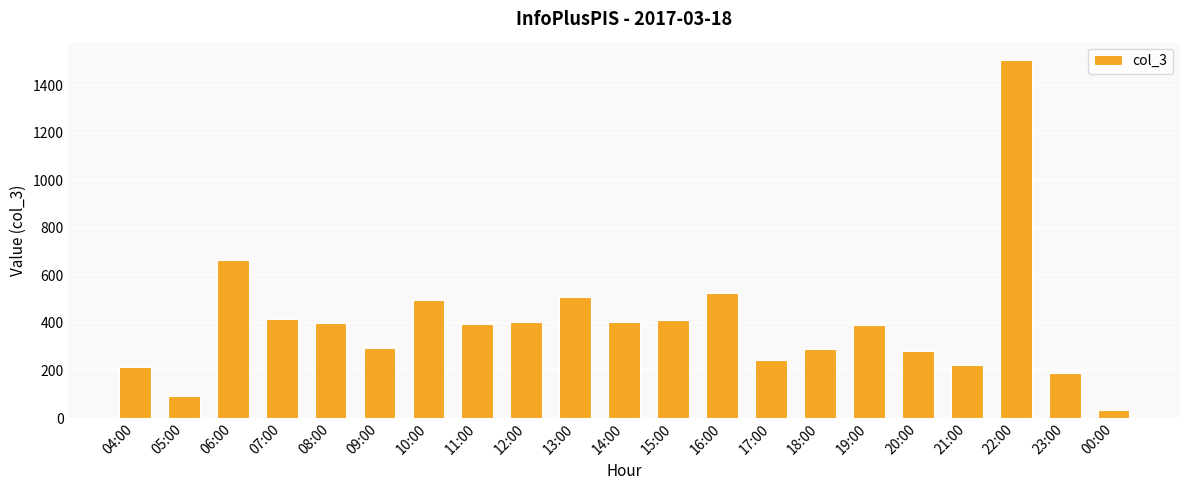

At which label does the data first exceed 397?

06:00